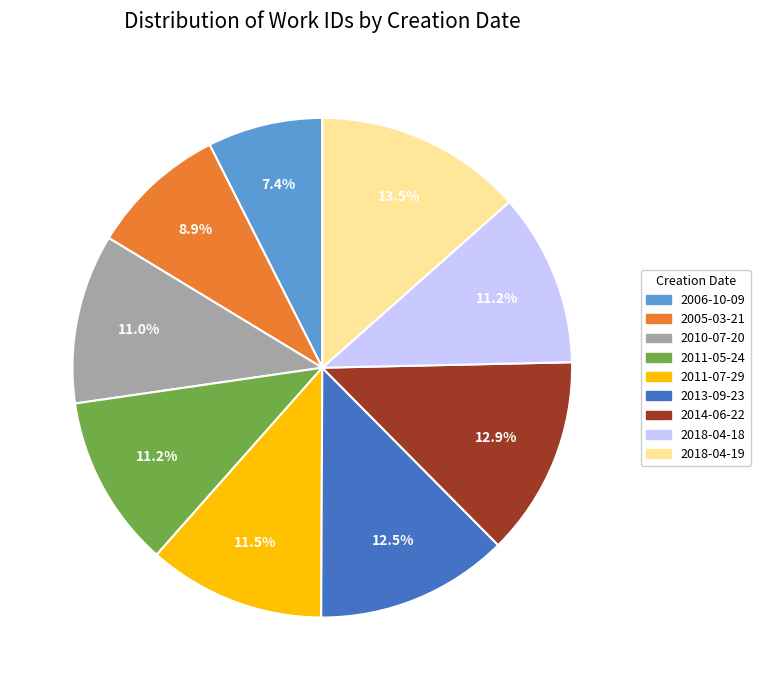

How many slices are in this pie chart?

9